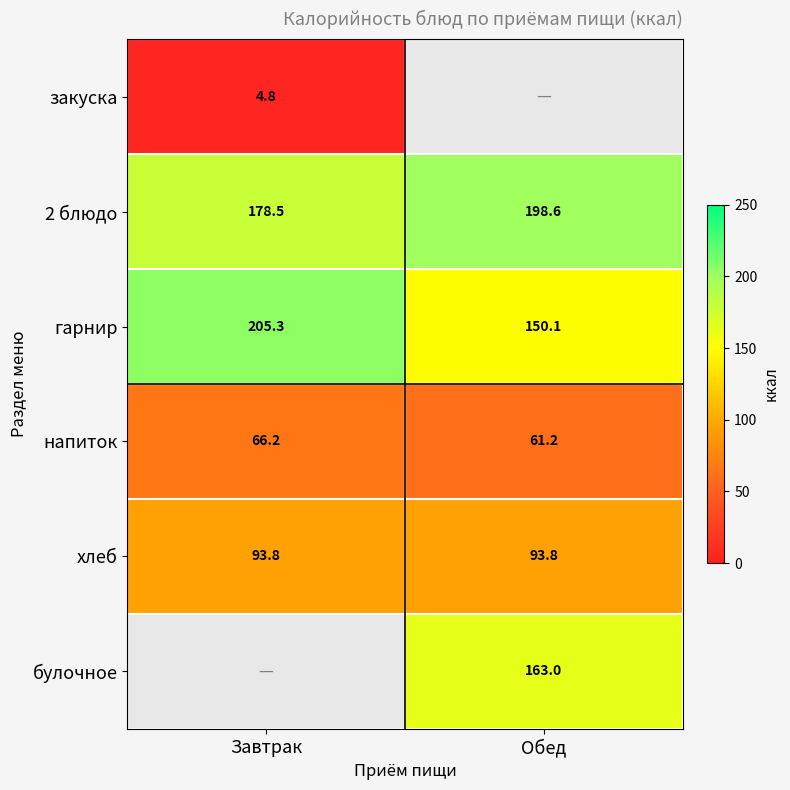

What is the sum of the напиток values at Обед and Завтрак?

127.4